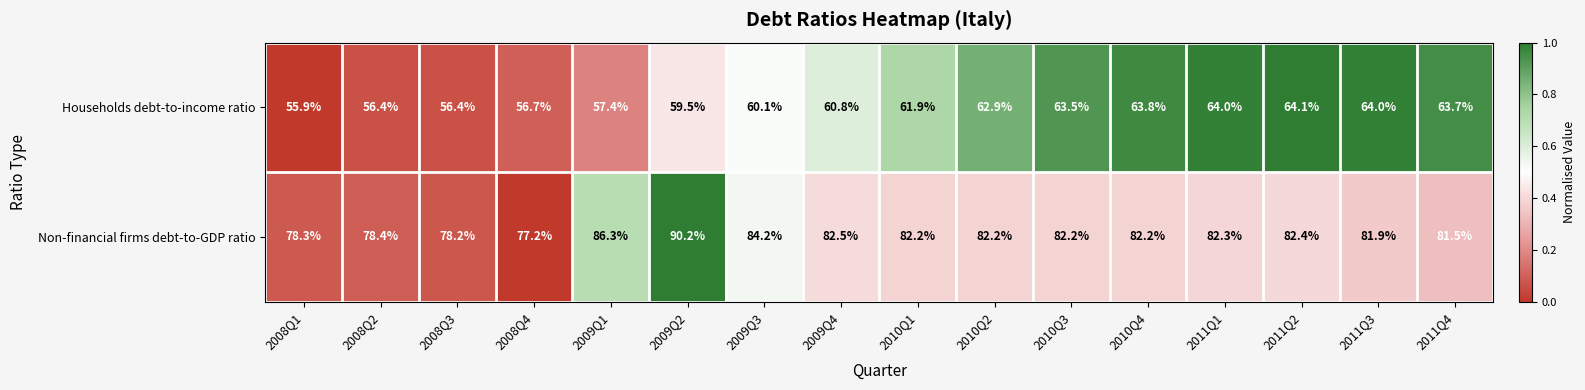

At which label is Households debt-to-income ratio closest to 60?

2009Q3